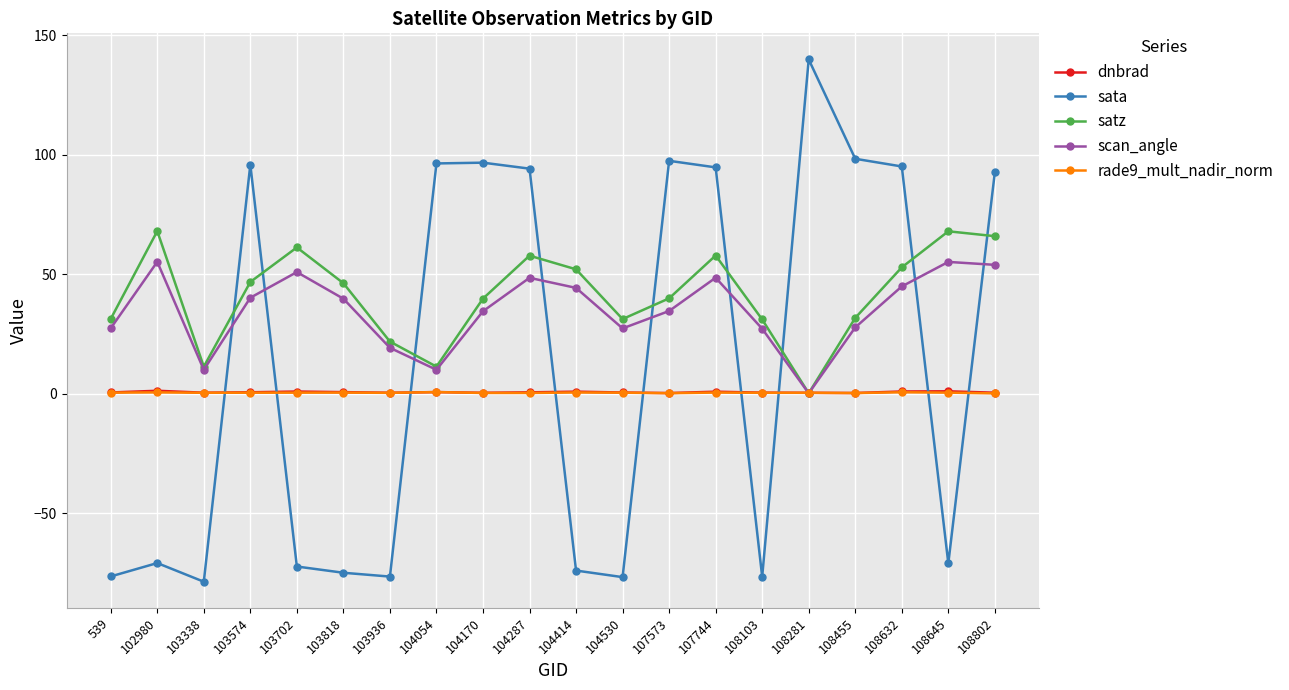

What is the maximum value shown in the chart?

139.9